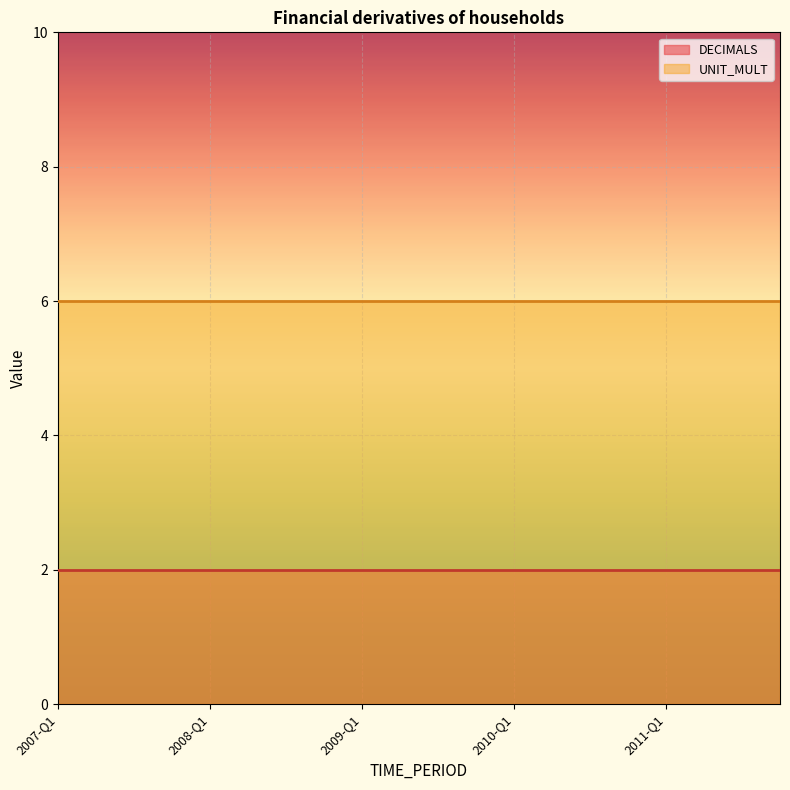

At which label is UNIT_MULT closest to 6?

2007-Q1